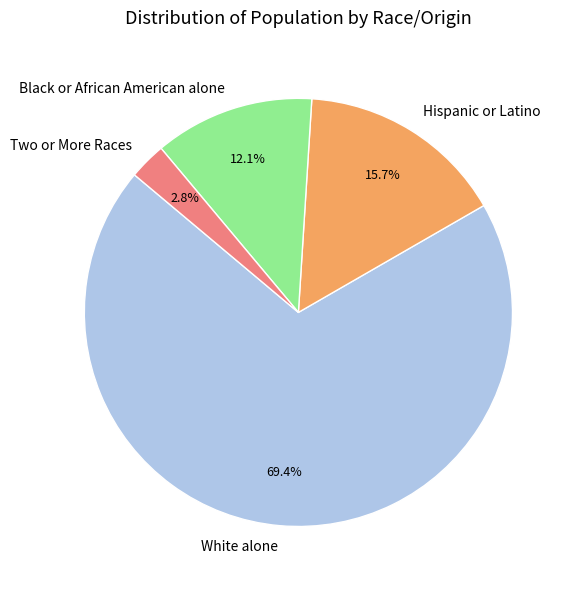

Which category accounts for the majority?

White alone